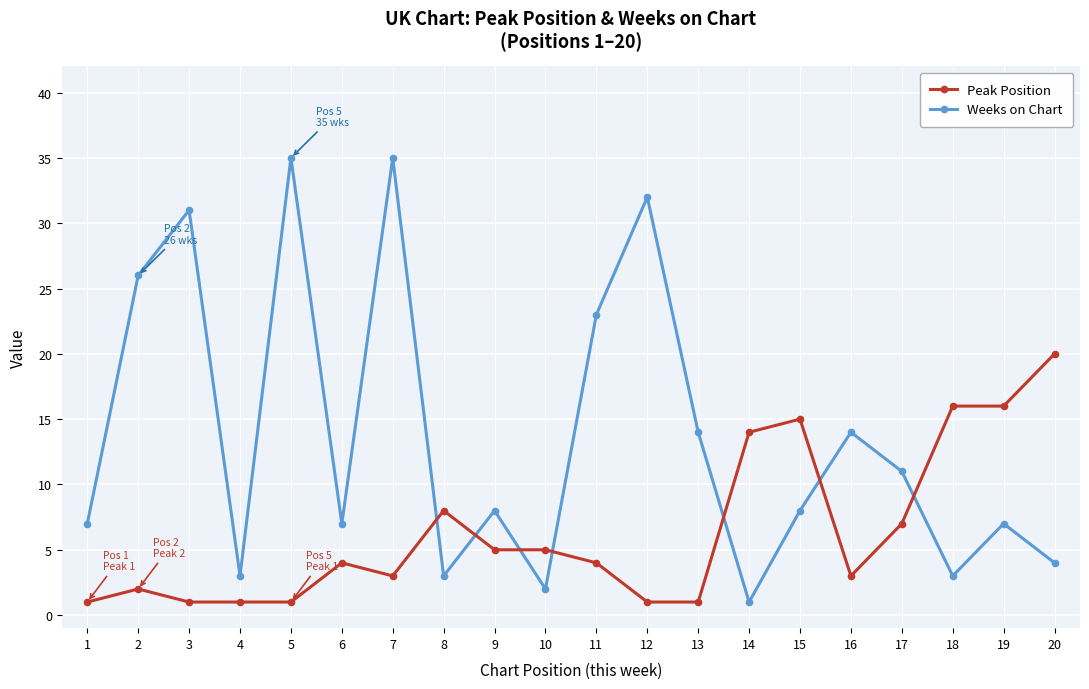

Between 11 and 20, which series saw the biggest shift?

Weeks on Chart